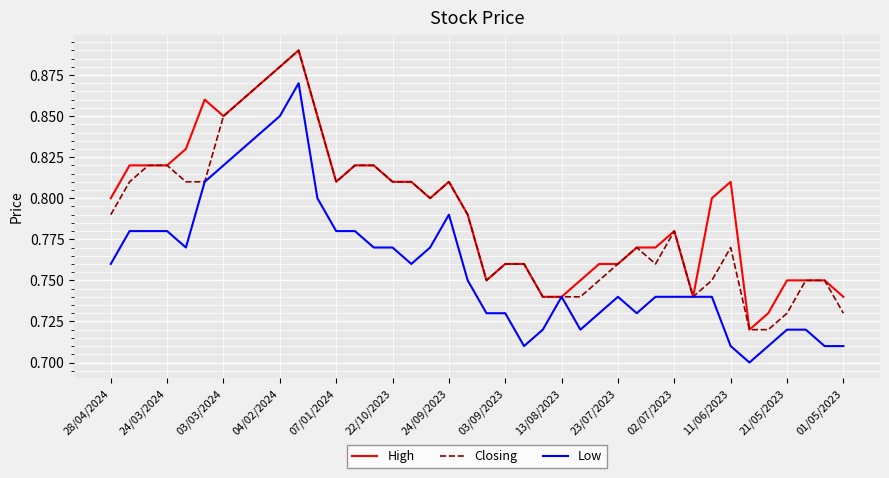

Rank the series by their average value, from highest to lowest.

High, Closing, Low